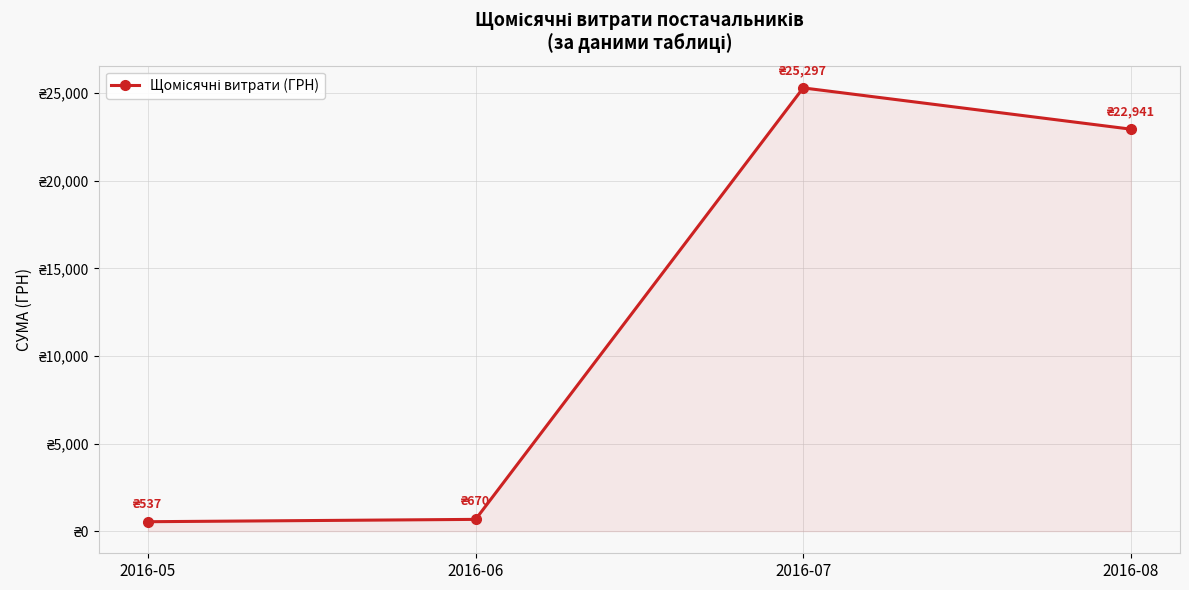

What is the ratio of the value at 2016-05 to the value at 2016-06?

0.8